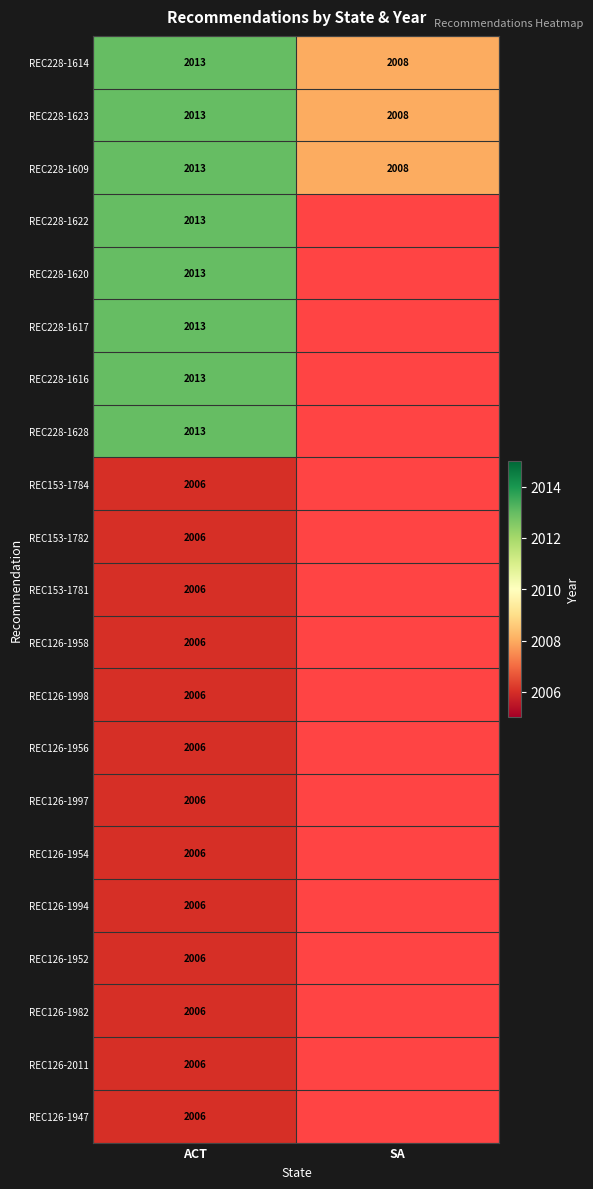

At how many categories does at least one series exceed 2007?

2